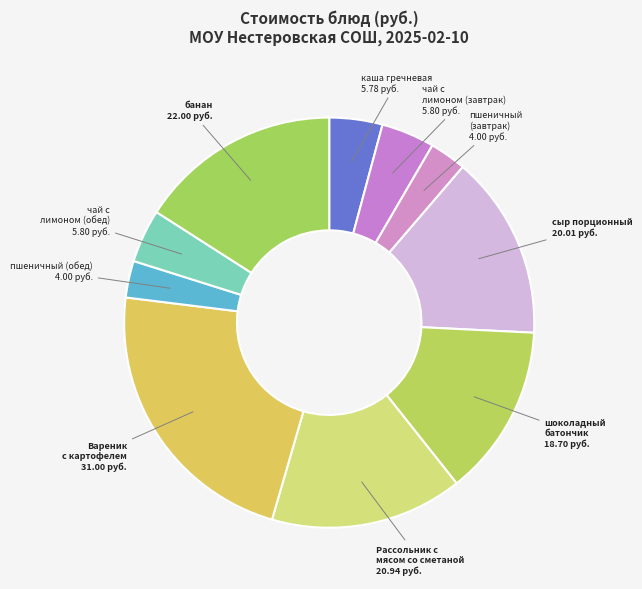

What is the largest slice in the pie chart?

Вареник с картофелем